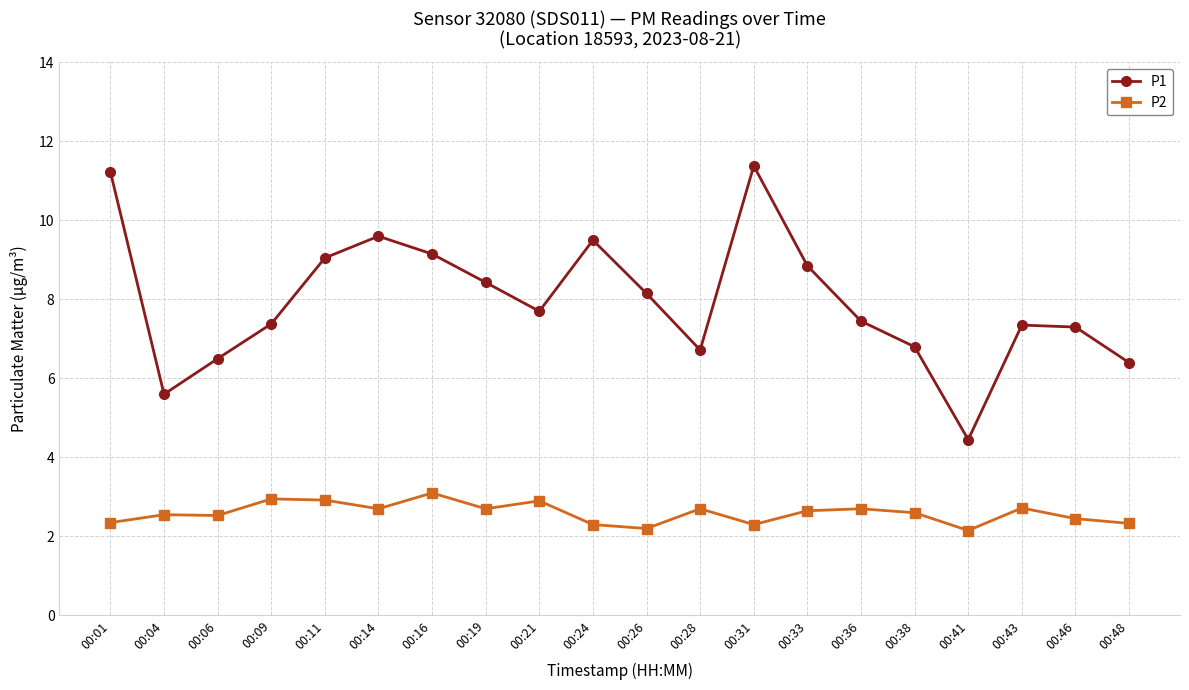

What is the sum of all P2 values?

51.8